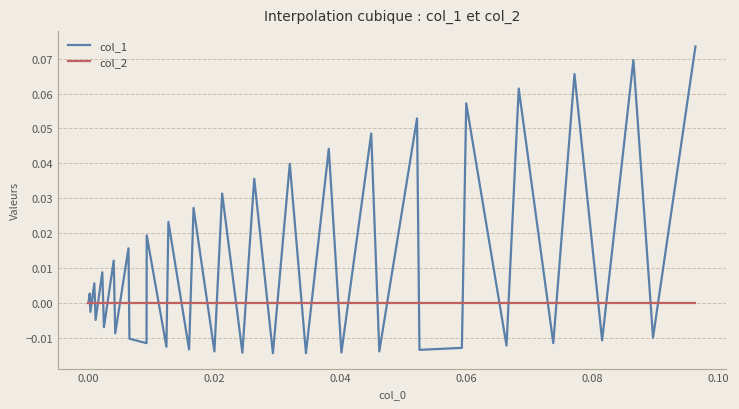

List the series in order of their peak value, lowest first.

col_2, col_1